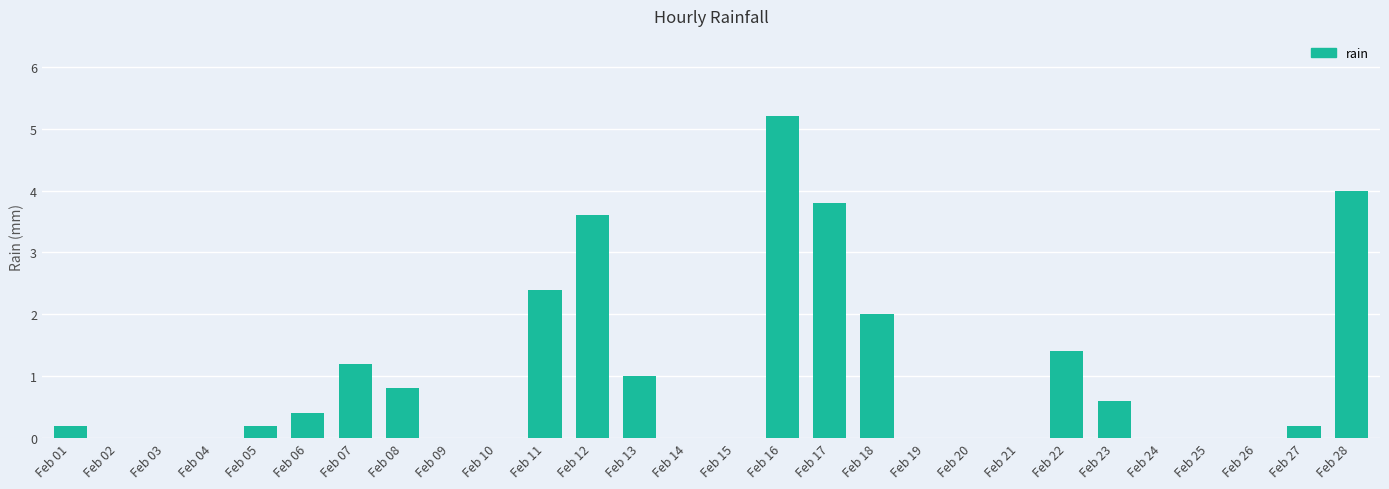

Reading right to left, transcribe all the data shown in this chart.

4.0	0.2	0.0	0.0	0.0	0.6	1.4	0.0	0.0	0.0	2.0	3.8	5.2	0.0	0.0	1.0	3.6	2.4	0.0	0.0	0.8	1.2	0.4	0.2	0.0	0.0	0.0	0.2